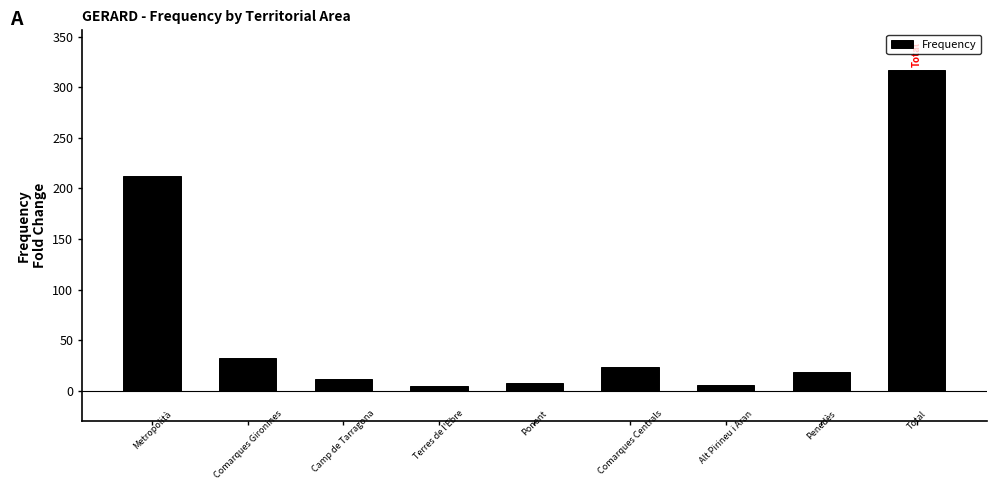

What is the greatest value displayed?

317